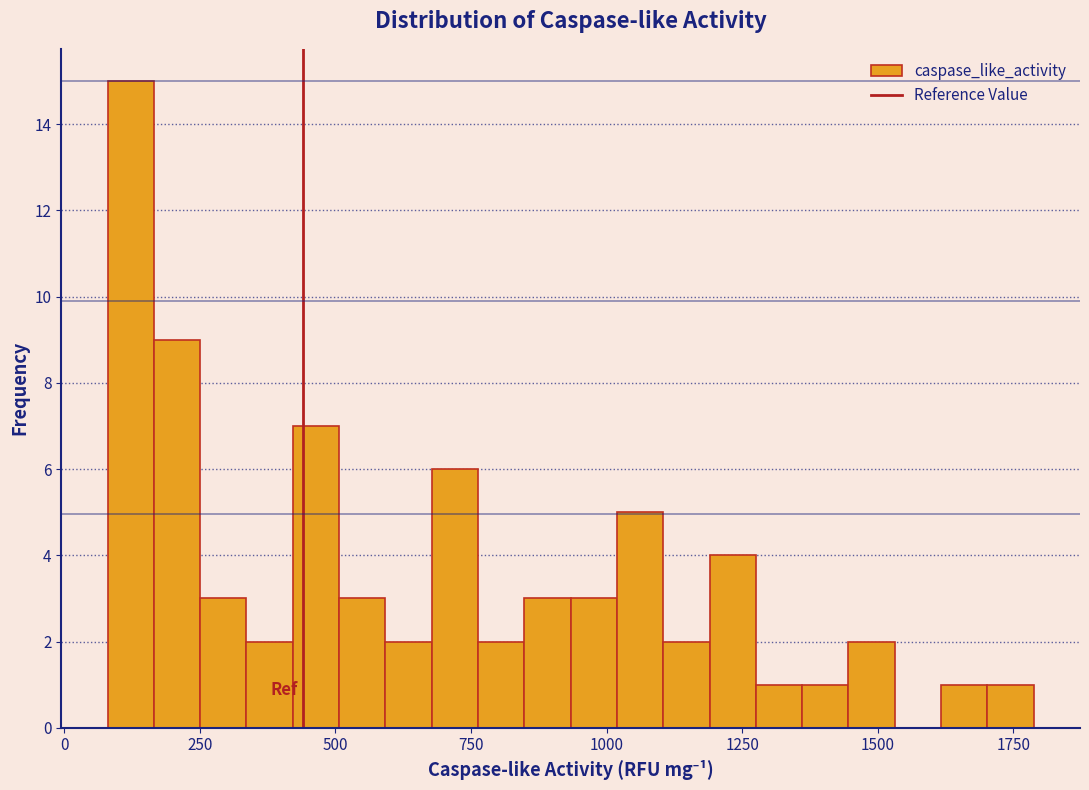

Around what value on the x-axis is the tallest bar? Give the approximate position of its centre, as read against the axis.

100